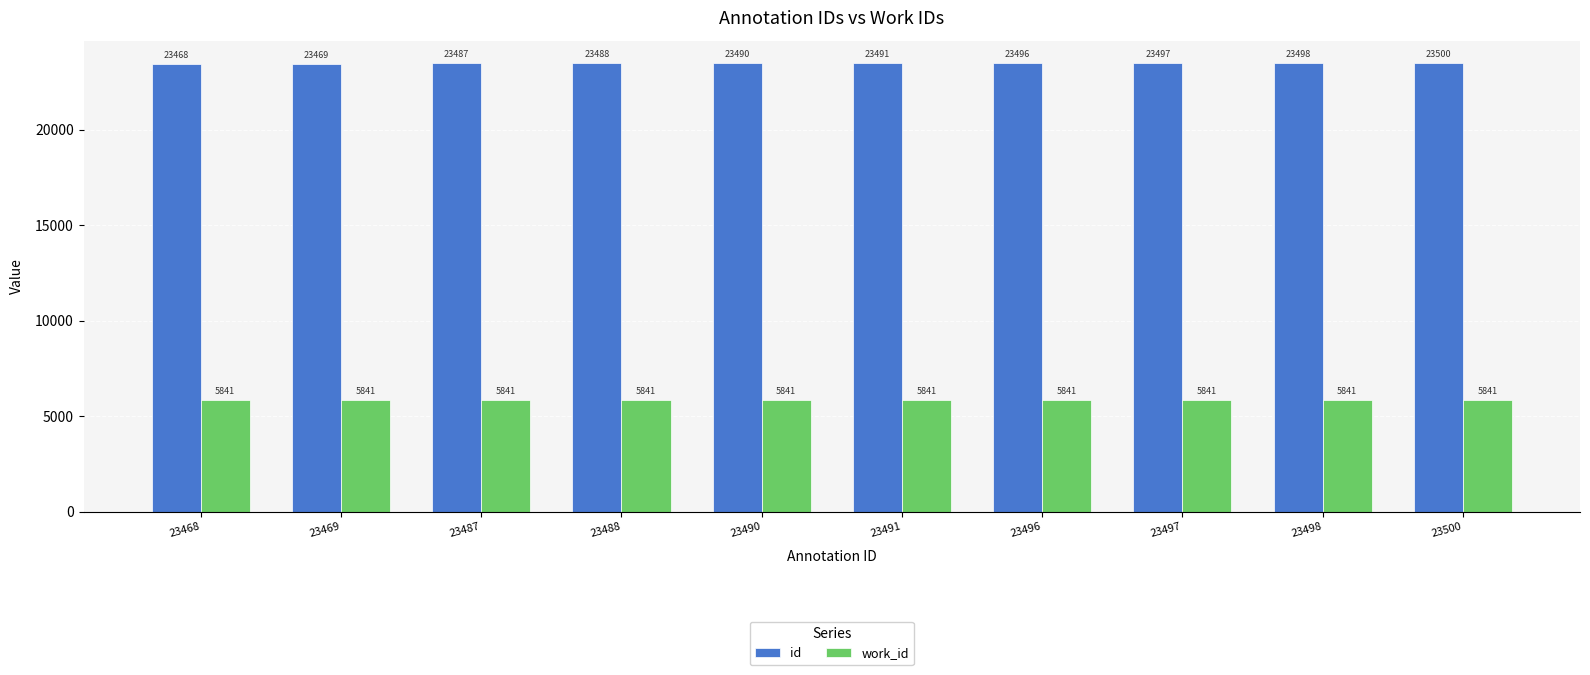

Which series has the largest total across all categories?

id